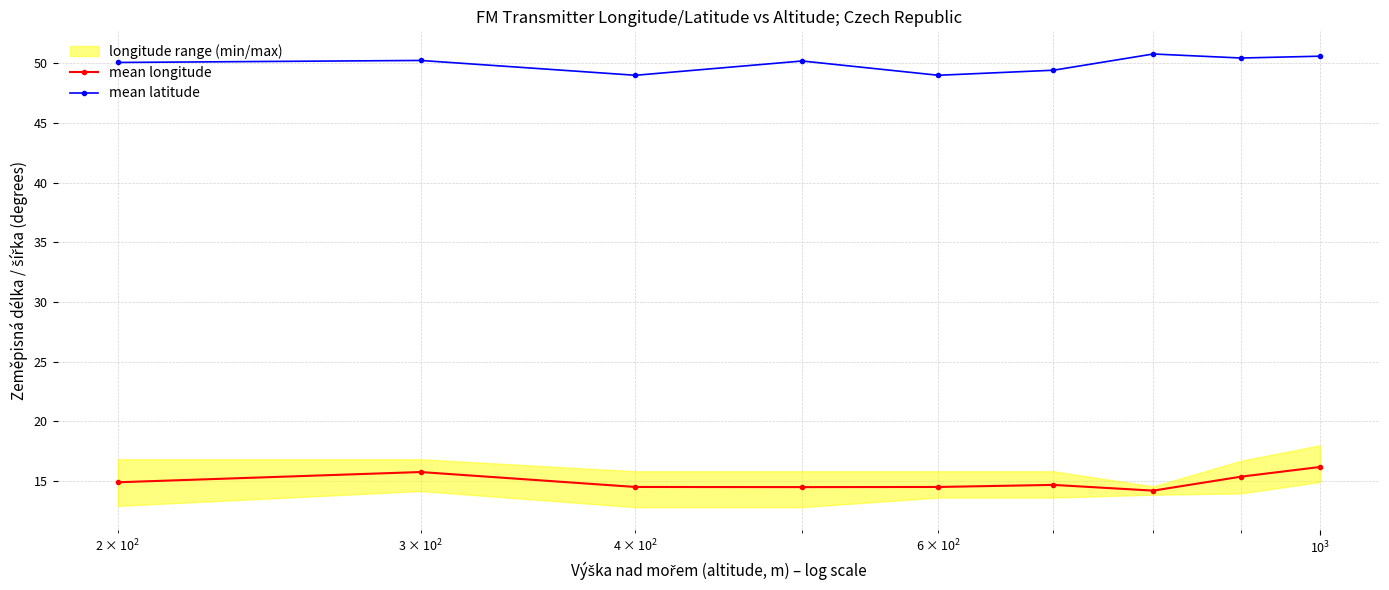

True or false: mean latitude and mean longitude intersect in this chart.

False